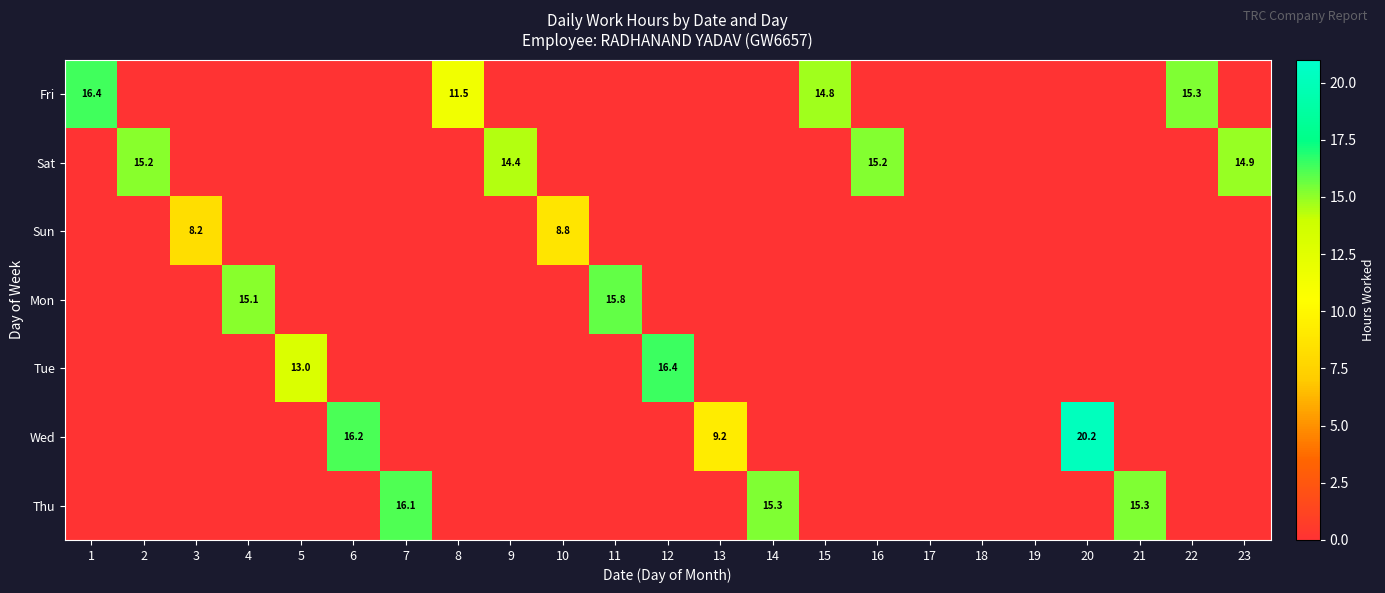

List the labels in order of Thu value, largest first.

7, 21, 14, 1, 2, 3, 4, 5, 6, 8, 9, 10, 11, 12, 13, 15, 16, 17, 18, 19, 20, 22, 23